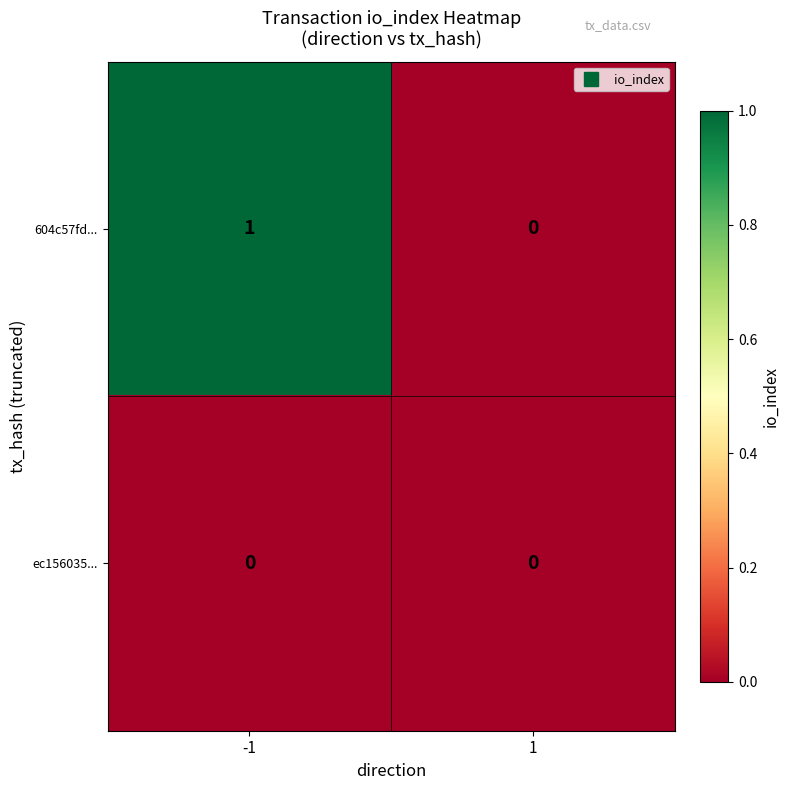

The value of ec156035... at -1 is 0. True or false?

True